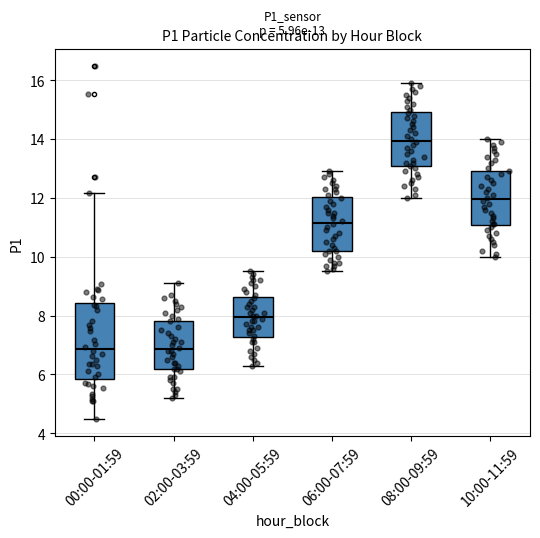

Which box has the highest median line?

08:00-09:59